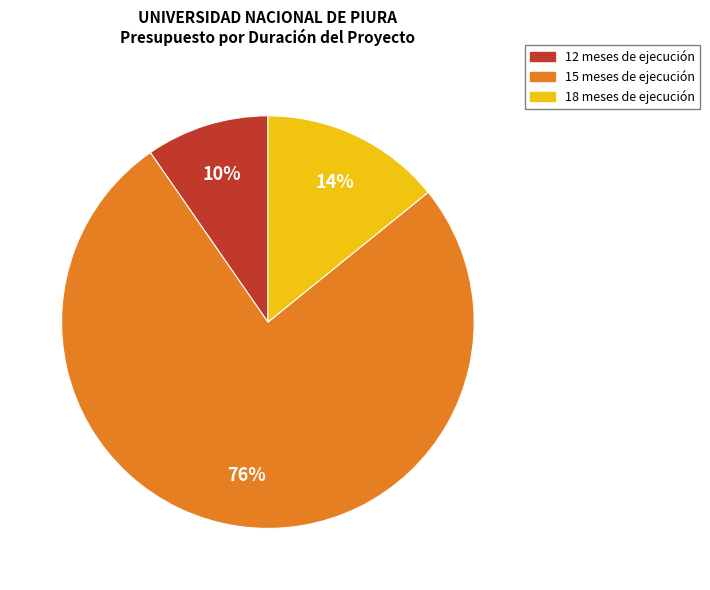

Do 18 meses de ejecución and 15 meses de ejecución together represent more than half of the pie?

Yes